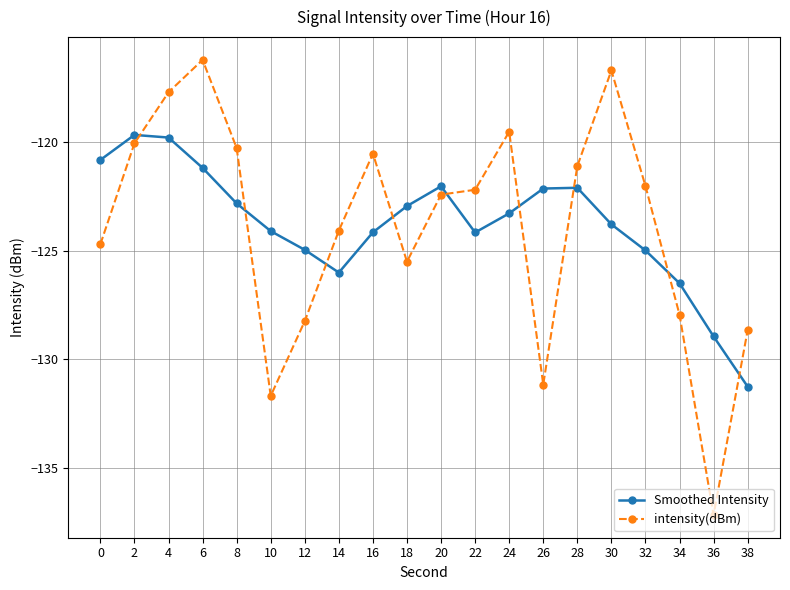

At 28, list the series in order from smallest to largest.

Smoothed Intensity, intensity(dBm)